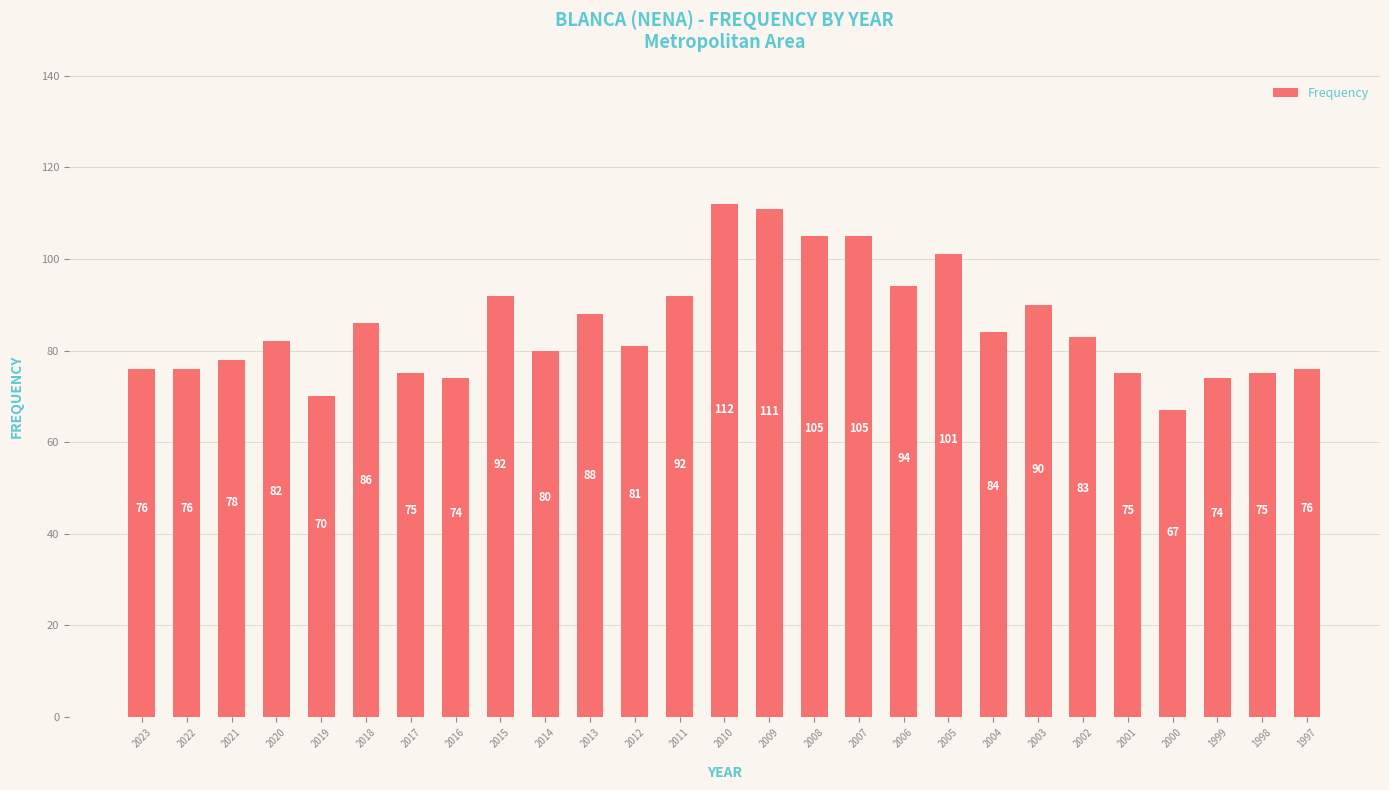

What is the difference between the maximum and minimum values?

45